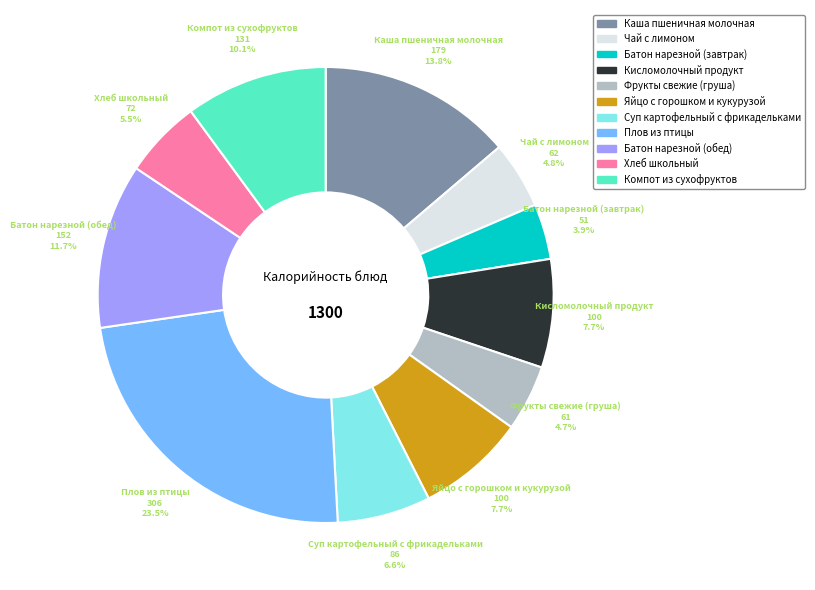

What percentage is the Яйцо с горошком и кукурузой slice, to the nearest percent?

8%